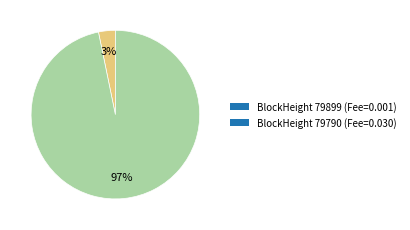

To the nearest percent, what is the difference between the BlockHeight 79790 (Fee=0.030) and BlockHeight 79899 (Fee=0.001) slice percentages?

94%